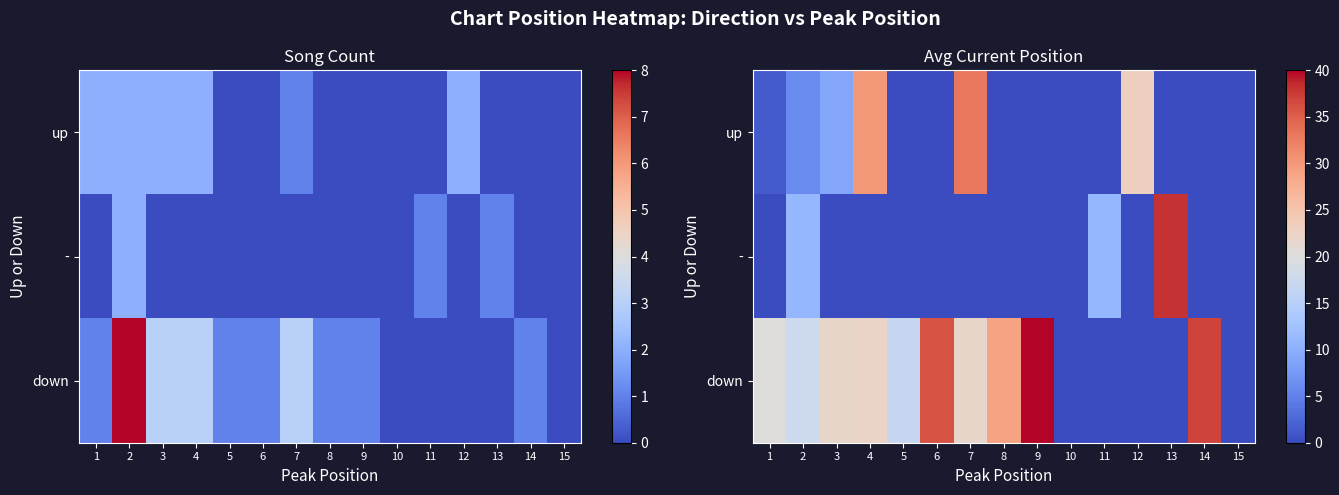

What is the spread (max minus min) of values at 8?

29.0